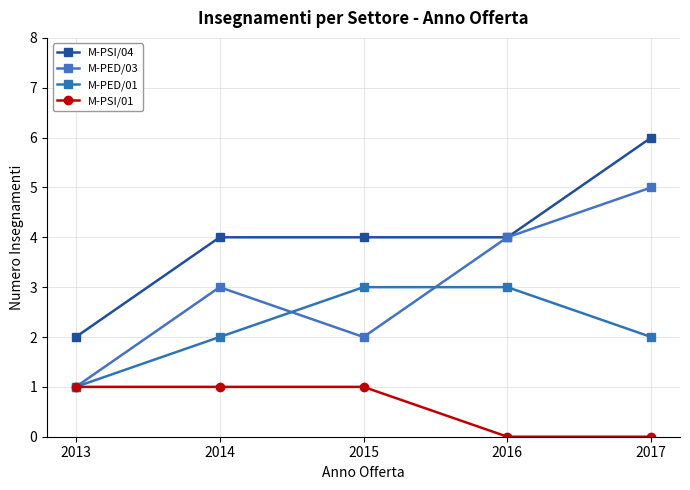

Reading left to right, transcribe all the data shown in this chart.

M-PSI/04: 2	4	4	4	6
M-PED/03: 1	3	2	4	5
M-PED/01: 1	2	3	3	2
M-PSI/01: 1	1	1	0	0